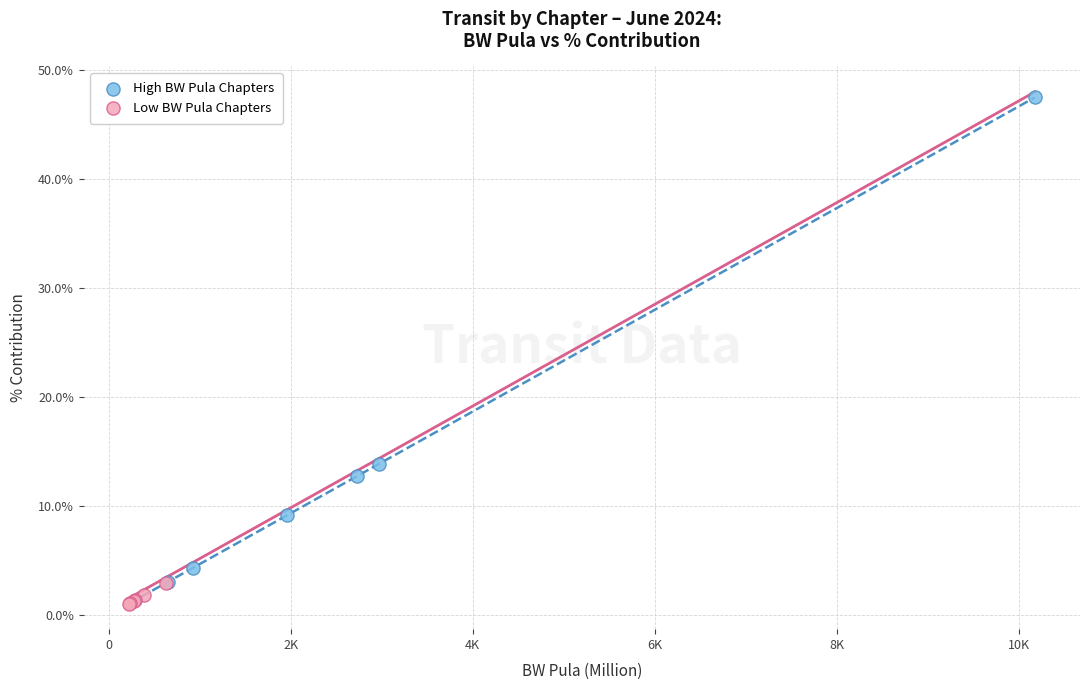

What are all the series names shown in the legend?

High BW Pula Chapters, Low BW Pula Chapters